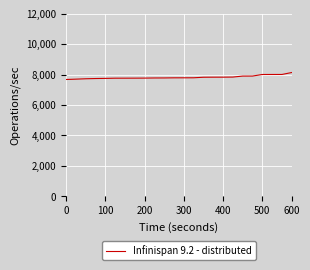

What is the average value?

7822